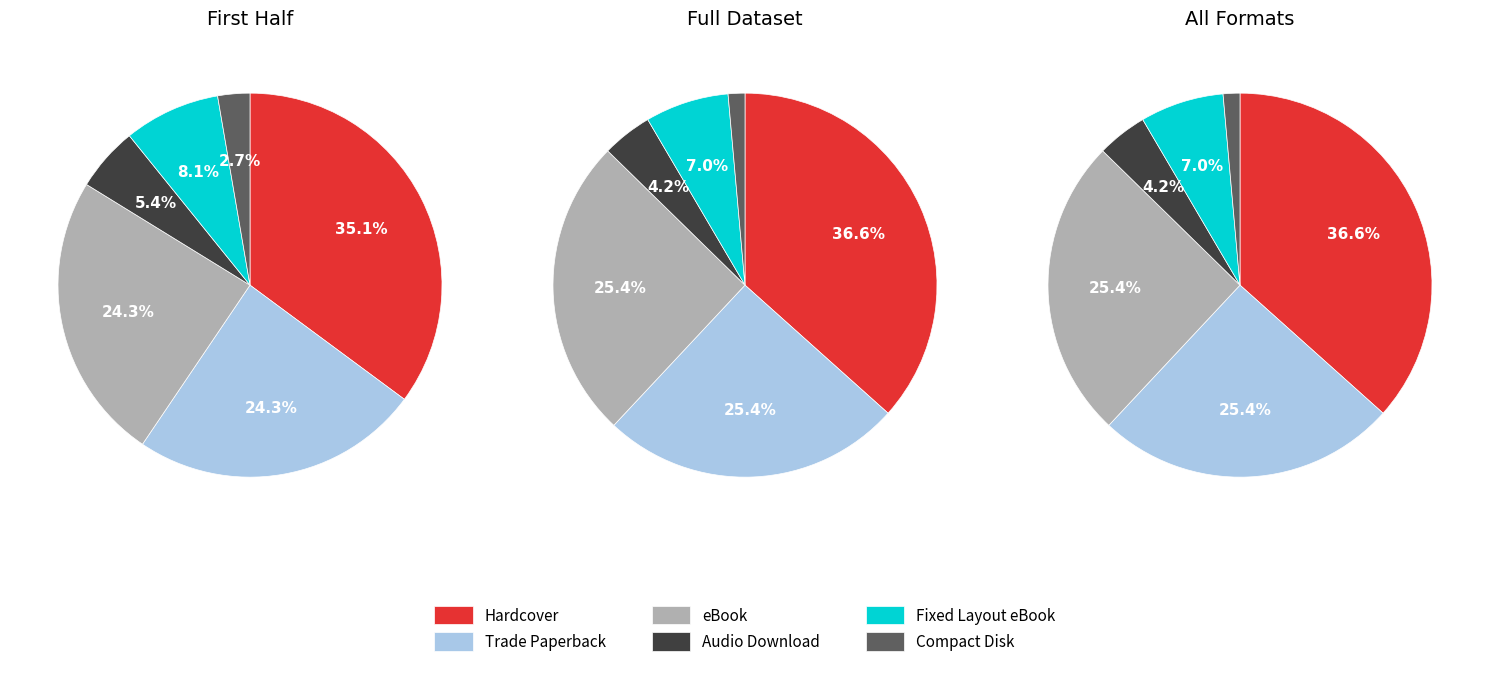

Which slice is the smallest?

Compact Disk